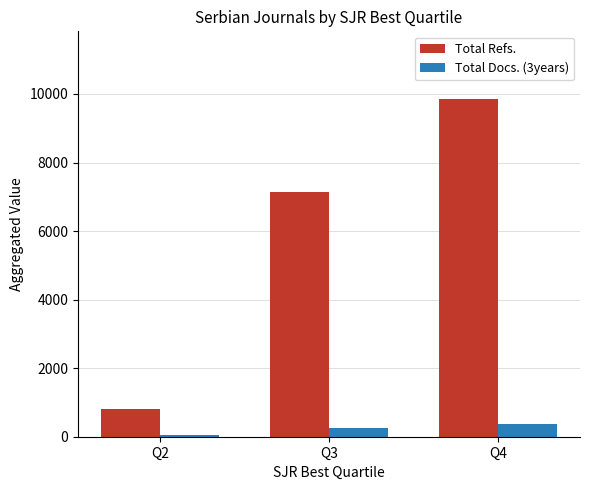

The Total Docs. (3years) series shows 64 at Q2. True or false?

True